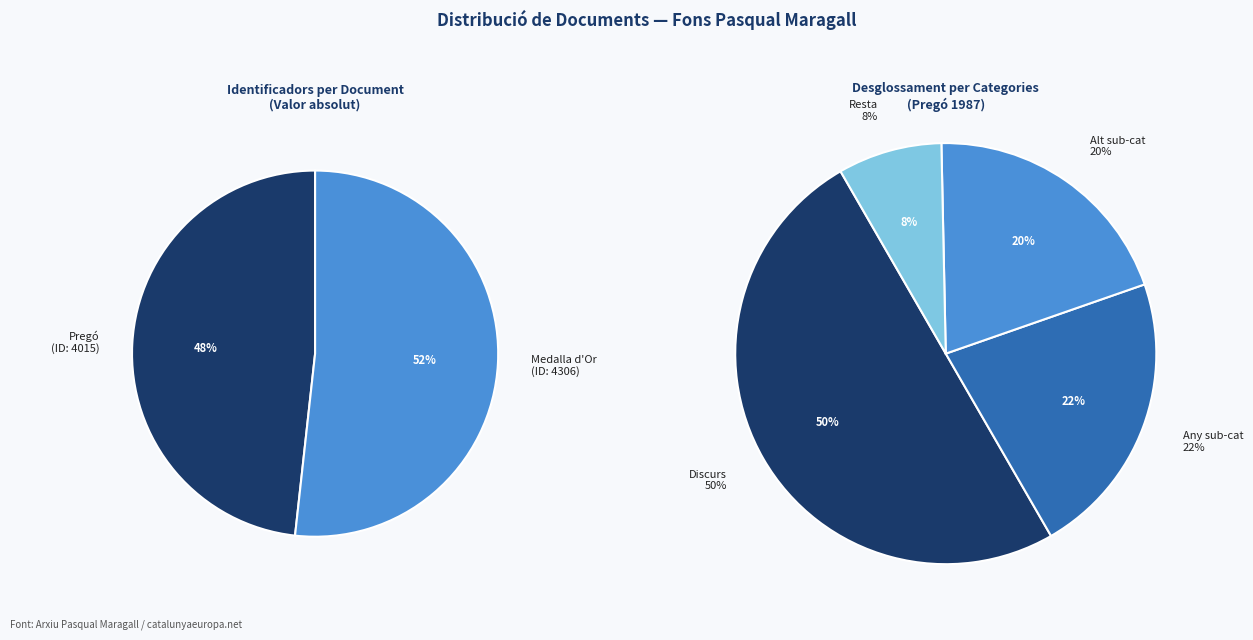

Which has a higher value, Festa Major de la Seu d'Urgell / Pregó or Acte de lliurament de la Medalla d'Or d'Ajuntament de la Seu d'Urgell?

Acte de lliurament de la Medalla d'Or d'Ajuntament de la Seu d'Urgell